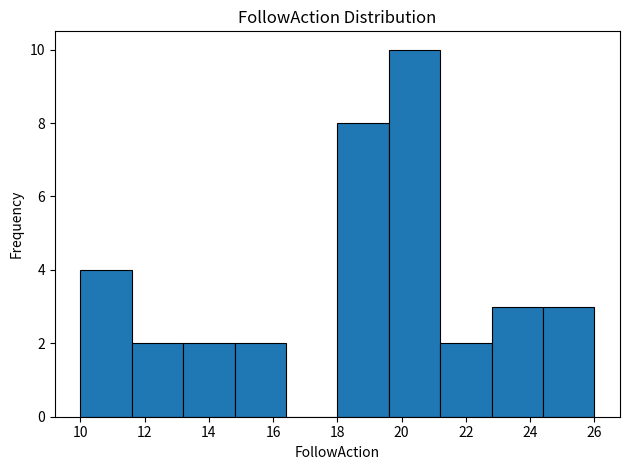

Reading left to right, transcribe this chart: for each bar, give the range it covers on the x-axis and its height. The values are not printed on the chart, so give them approximately, as read against the axis.

10.0 to 11.6: 4
11.6 to 13.2: 2
13.2 to 14.8: 2
14.8 to 16.4: 2
16.4 to 18.0: 0
18.0 to 19.6: 8
19.6 to 21.2: 10
21.2 to 22.8: 2
22.8 to 24.4: 3
24.4 to 26.0: 3